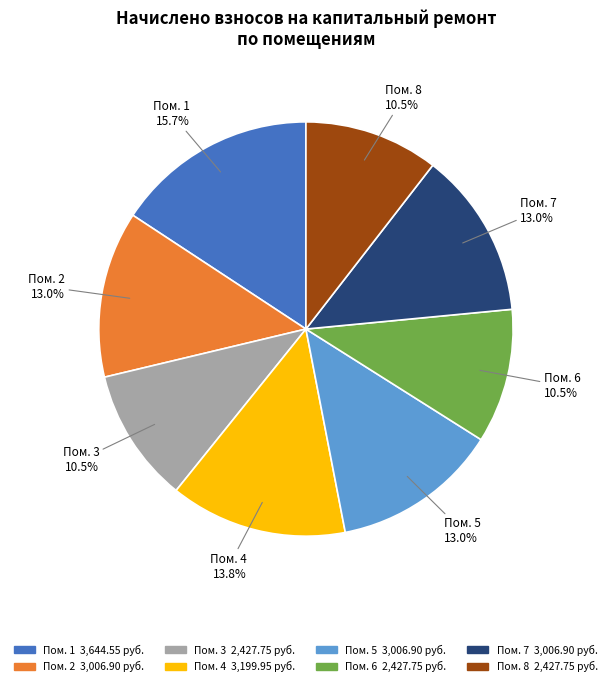

Is there a majority slice in this chart?

No